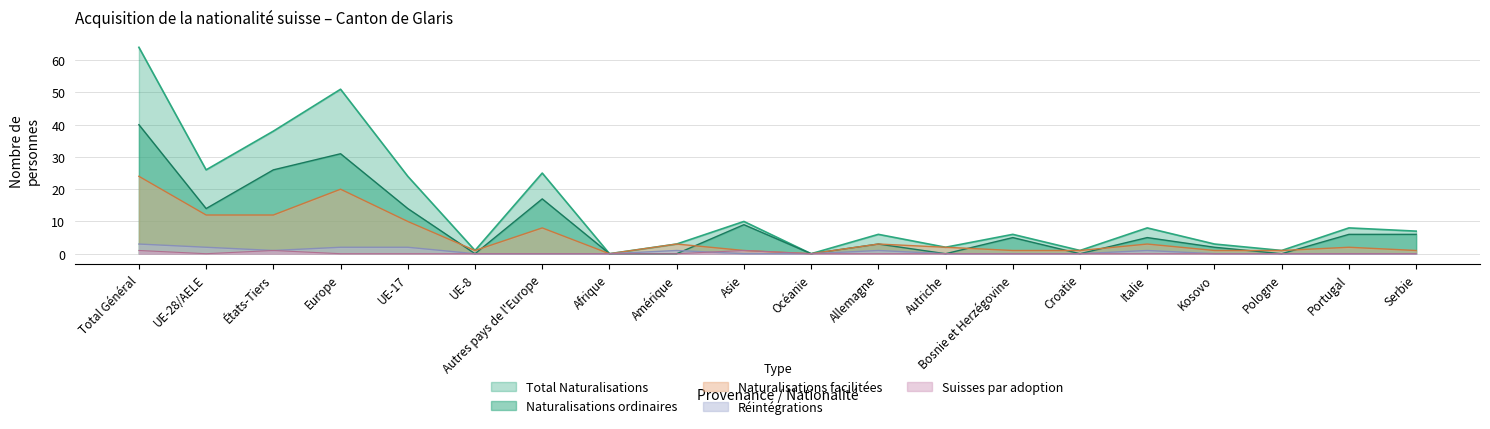

Reading left to right, what are all the values shown in this chart?

Total Naturalisations: 64	26	38	51	24	1	25	0	3	10	0	6	2	6	1	8	3	1	8	7
Naturalisations ordinaires: 40	14	26	31	14	0	17	0	0	9	0	3	0	5	0	5	2	0	6	6
Naturalisations facilitées: 24	12	12	20	10	1	8	0	3	1	0	3	2	1	1	3	1	1	2	1
Réintégrations: 3	2	1	2	2	0	0	0	1	0	0	1	0	0	0	1	0	0	0	0
Suisses par adoption: 1	0	1	0	0	0	0	0	0	1	0	0	0	0	0	0	0	0	0	0